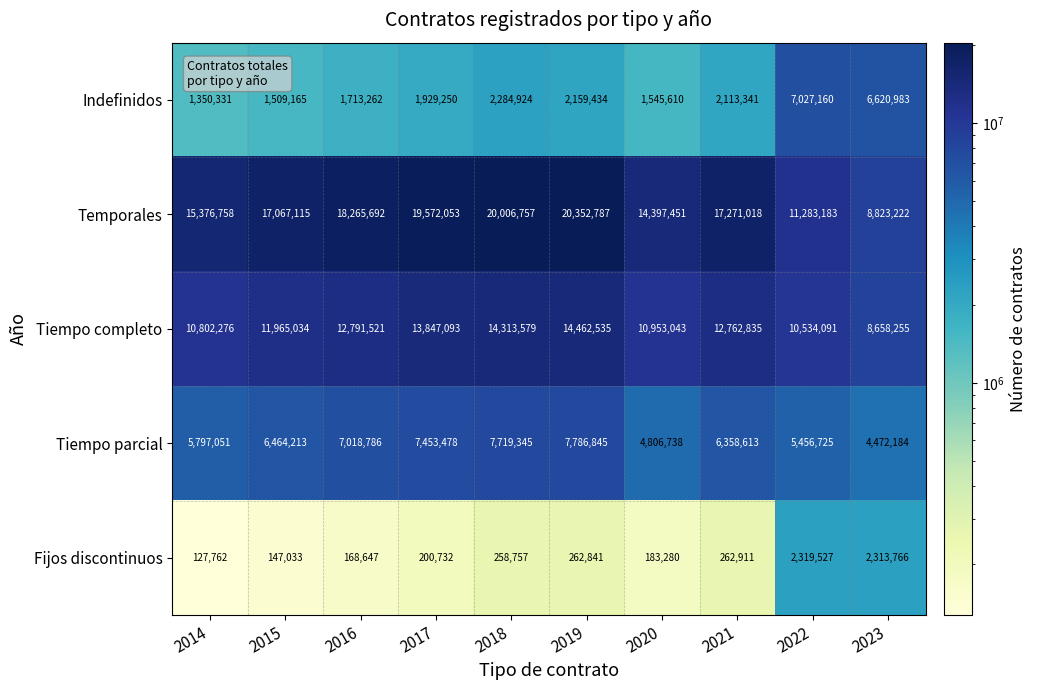

Is the value of Indefinidos at 2017 greater than the value of Tiempo parcial at 2022?

No